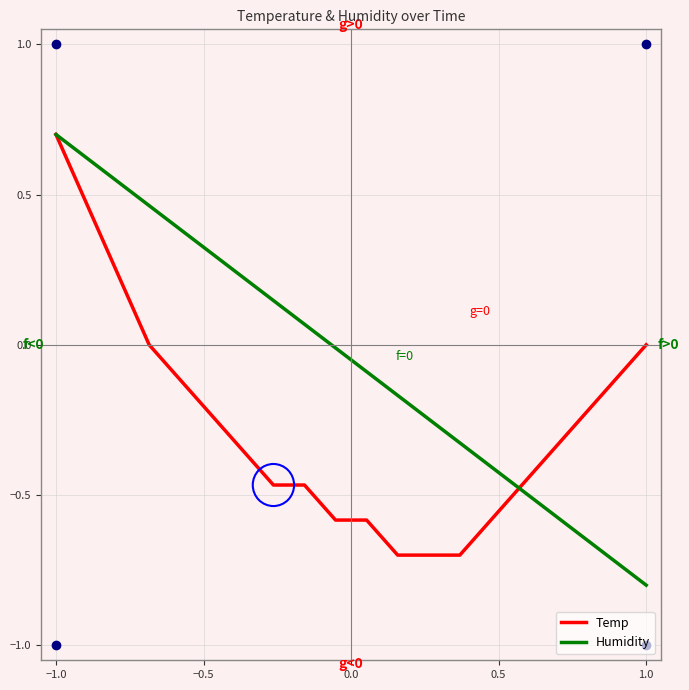

Which series has the largest range (max minus min)?

Humidity